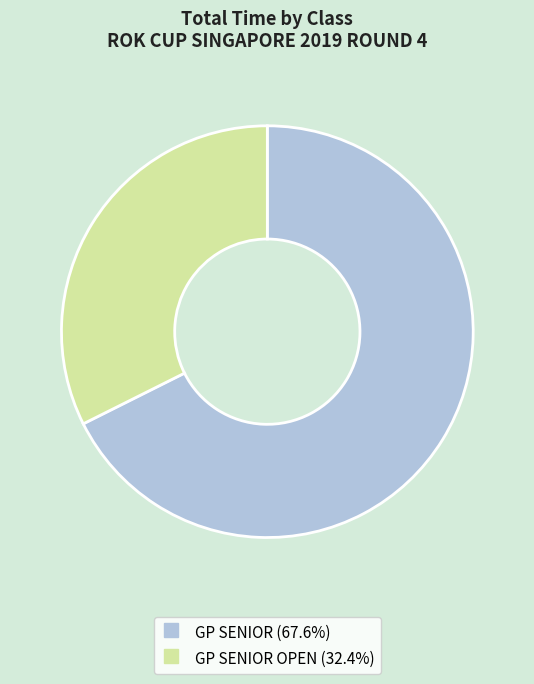

Is there a majority slice in this chart?

Yes